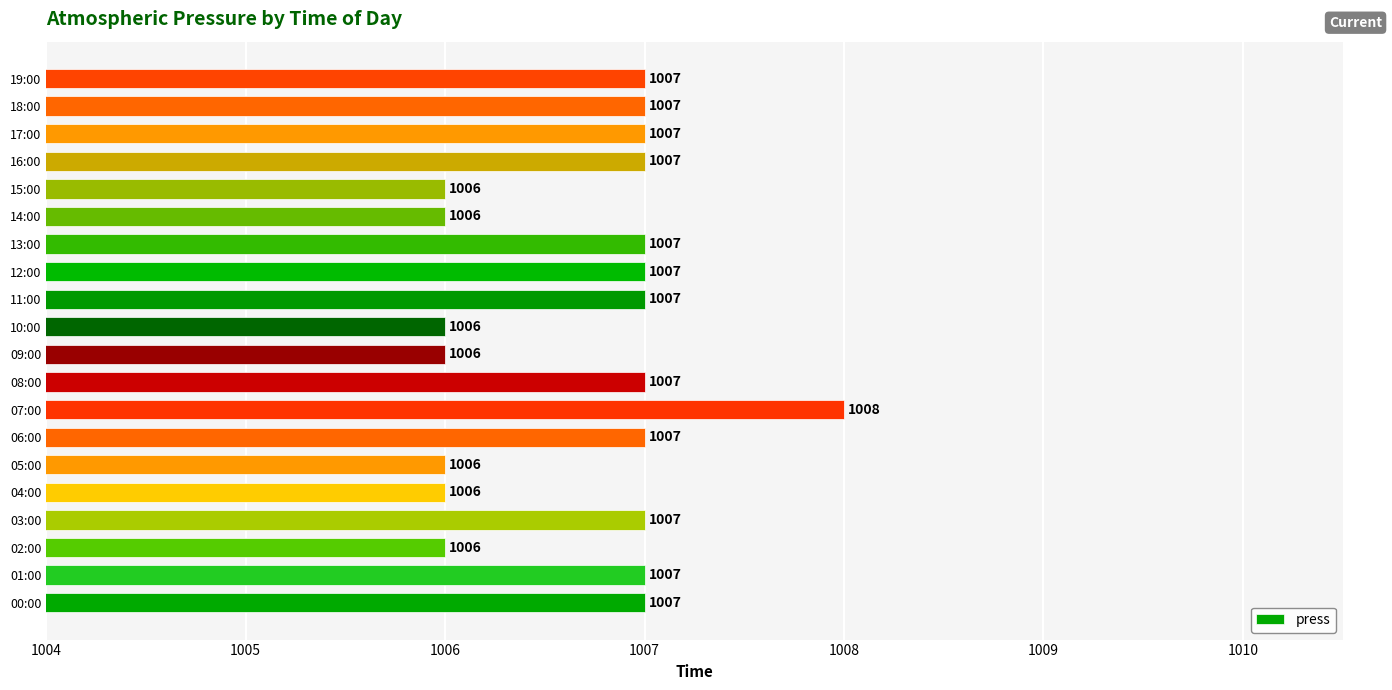

What is the ratio of the value at 11:00 to the value at 05:00?

1.0